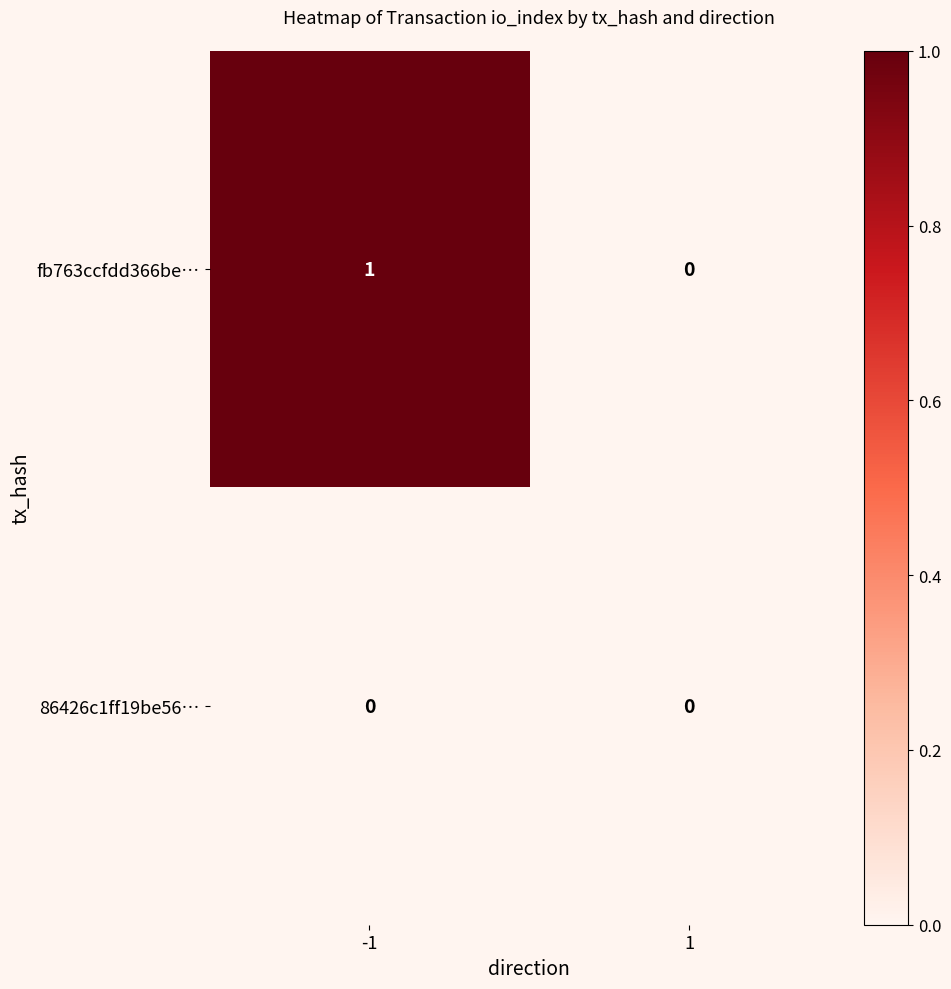

Reading right to left, what are all the values shown in this chart?

fb763ccfdd366be…: 1=0	-1=1
86426c1ff19be56…: 1=0	-1=0